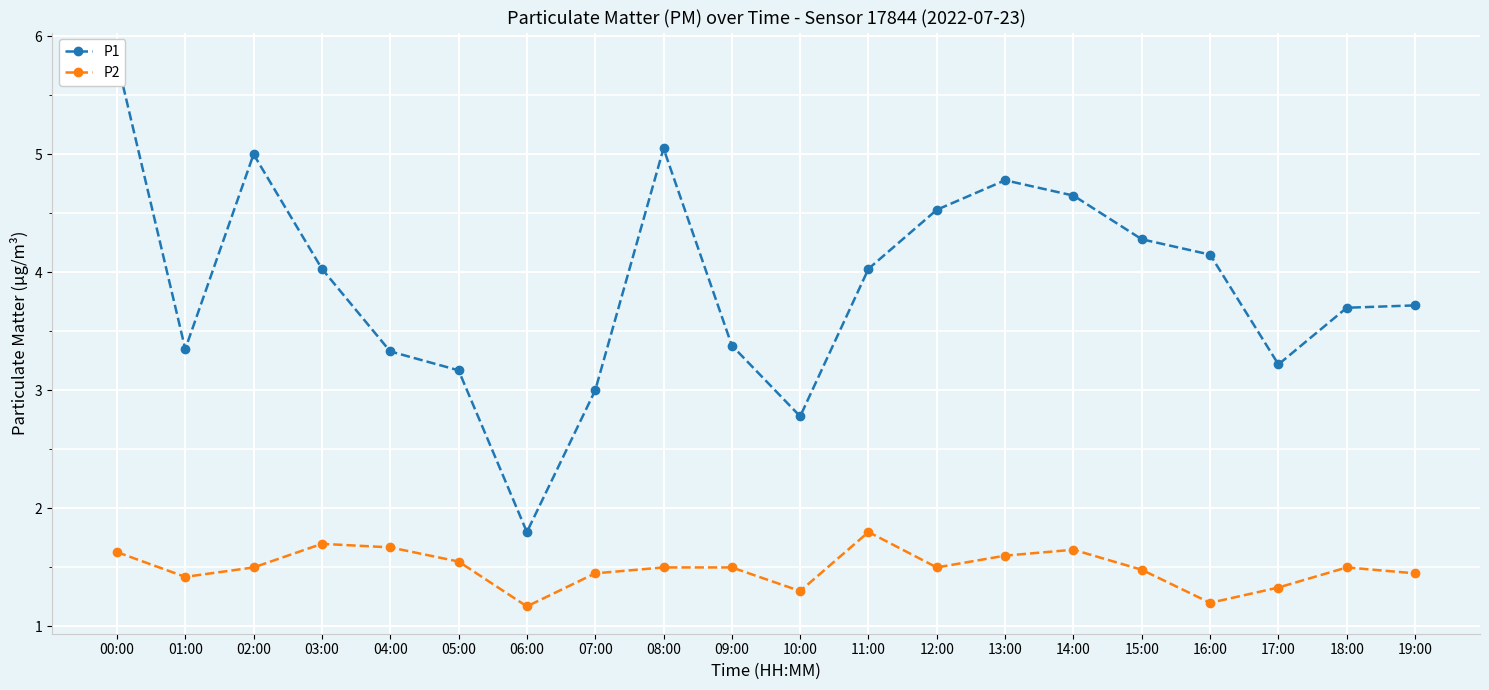

What is the sum of all P2 values?

29.9